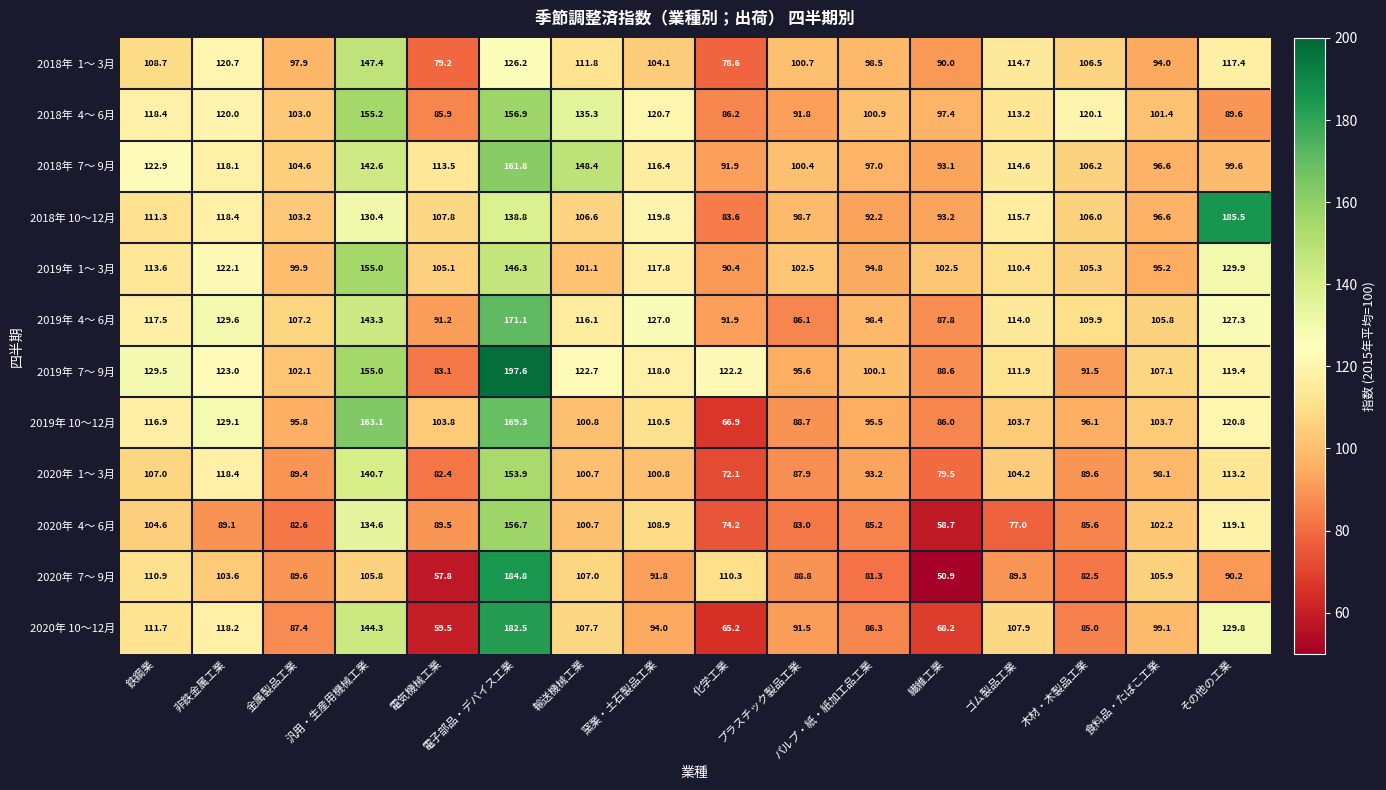

What is the maximum value shown in the chart?

197.6